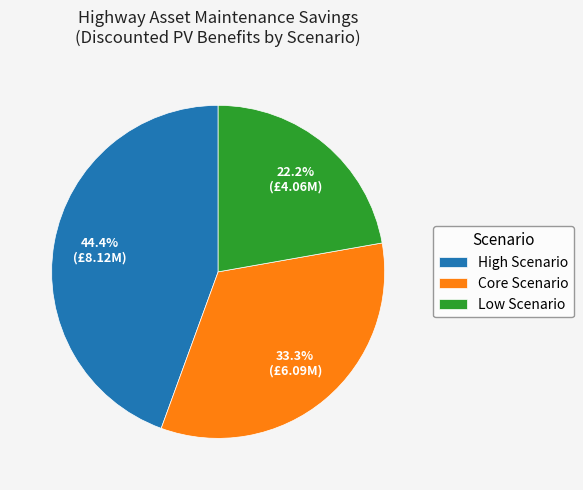

What percentage do Low Scenario and Core Scenario together represent?

55.6%